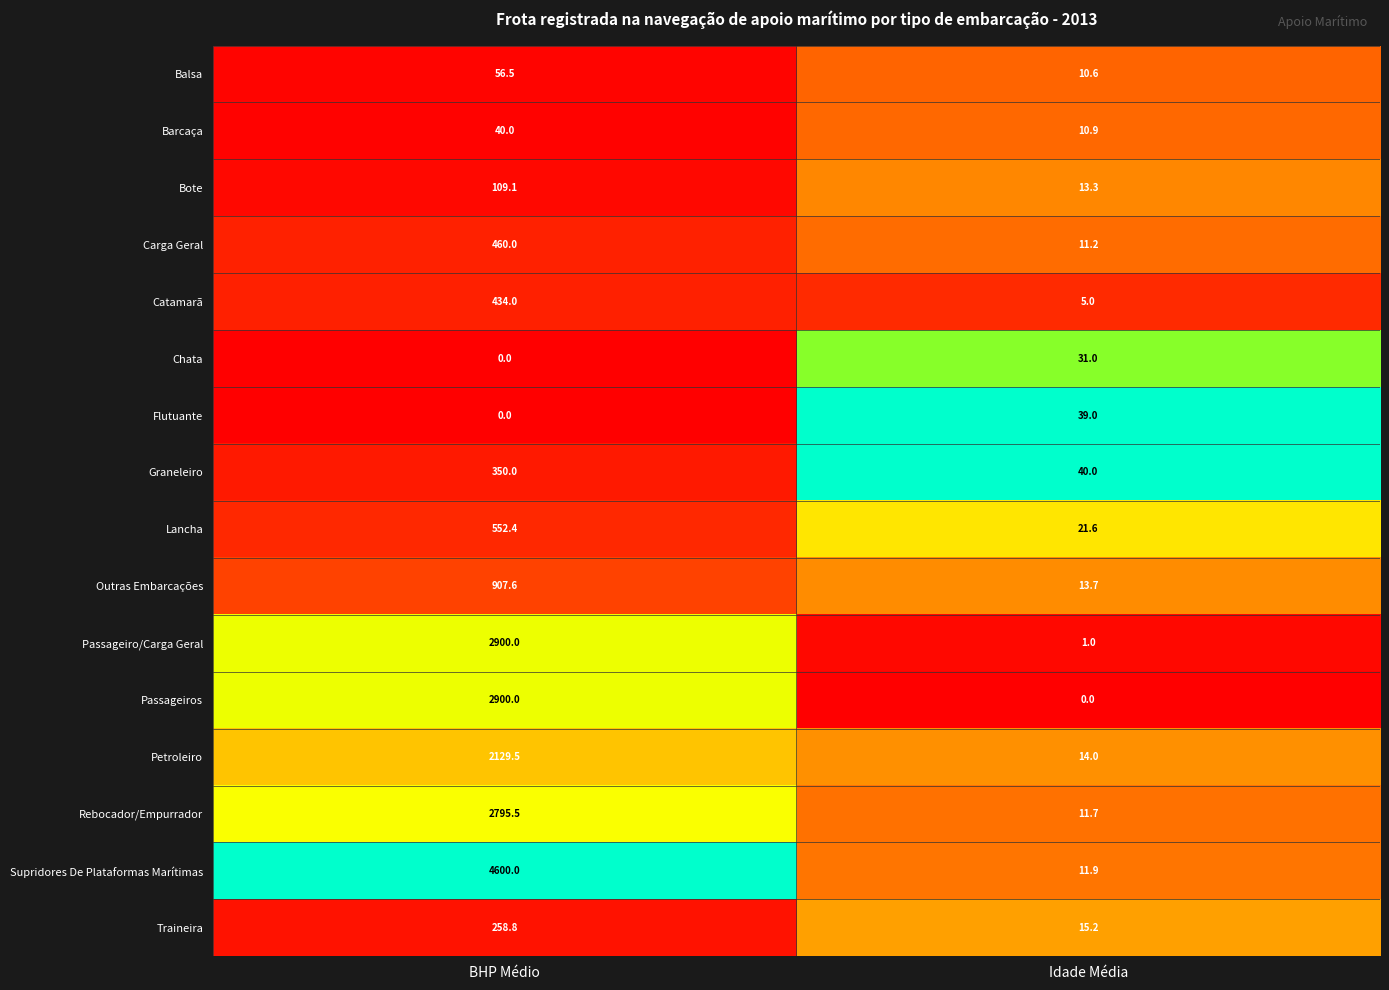

Which series has the largest total across all categories?

Supridores De Plataformas Marítimas